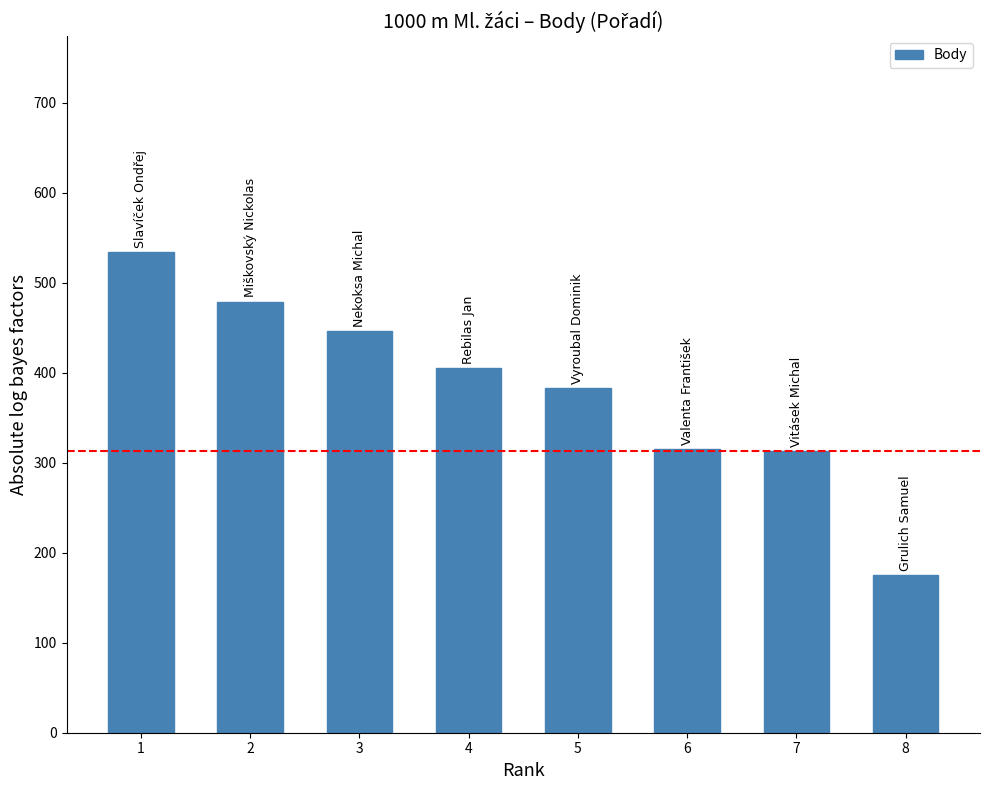

What is the change in value from 1 to 2?

-55